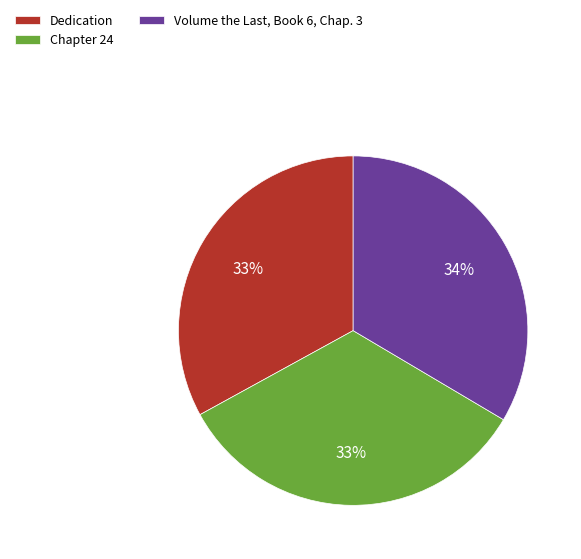

How many slices are in this pie chart?

3